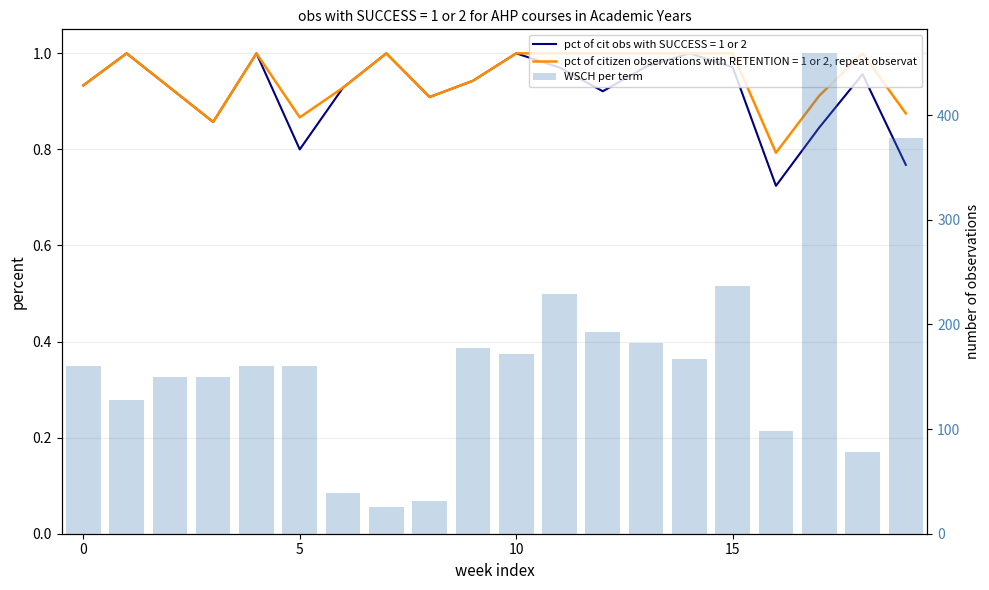

What is the difference between the maximum and minimum values?

433.7